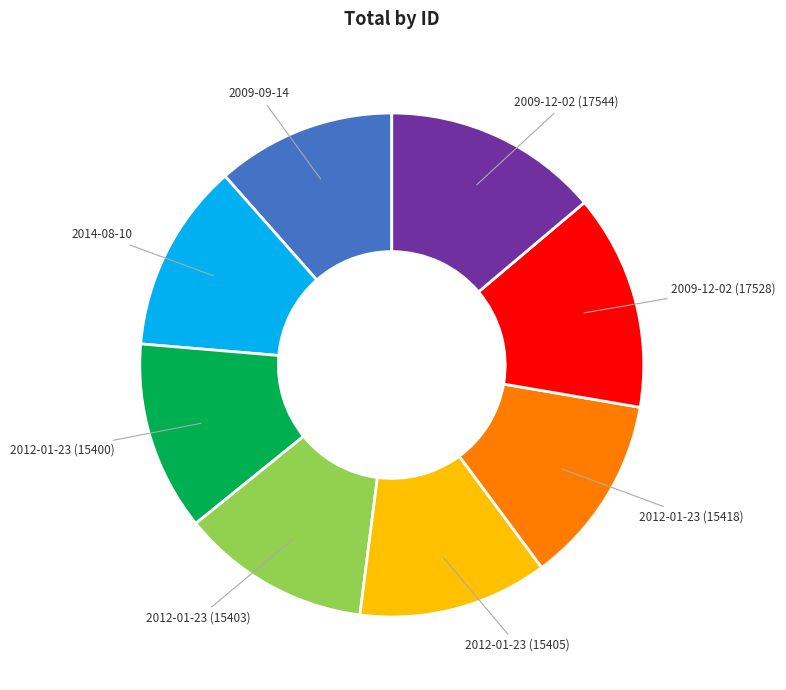

Does any single category account for the majority?

No